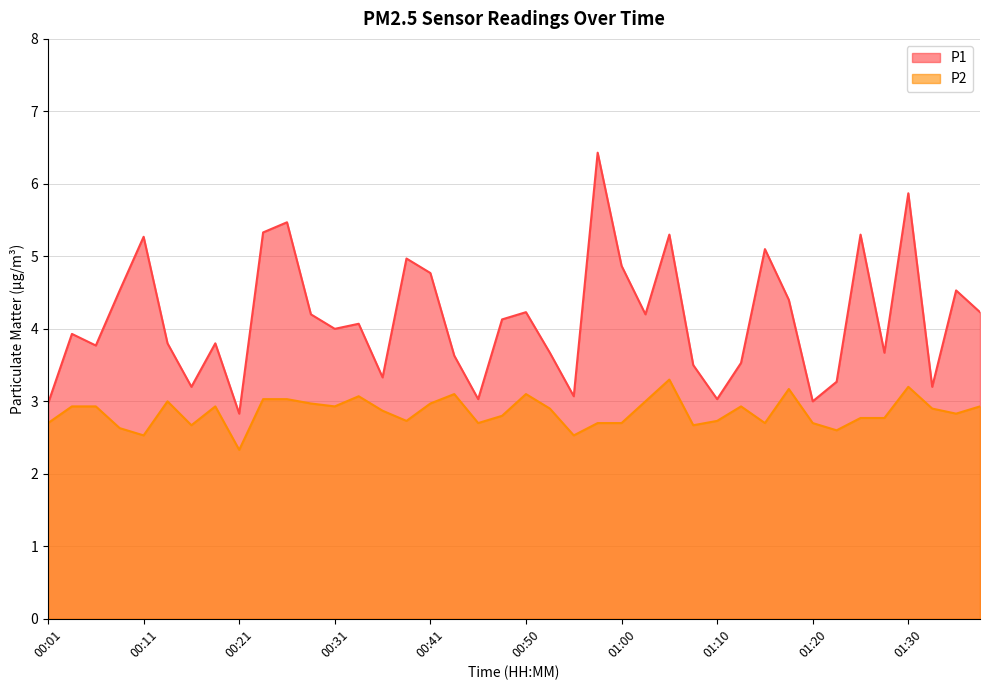

Is it true that P1 equals 6.4 at 00:58?

True